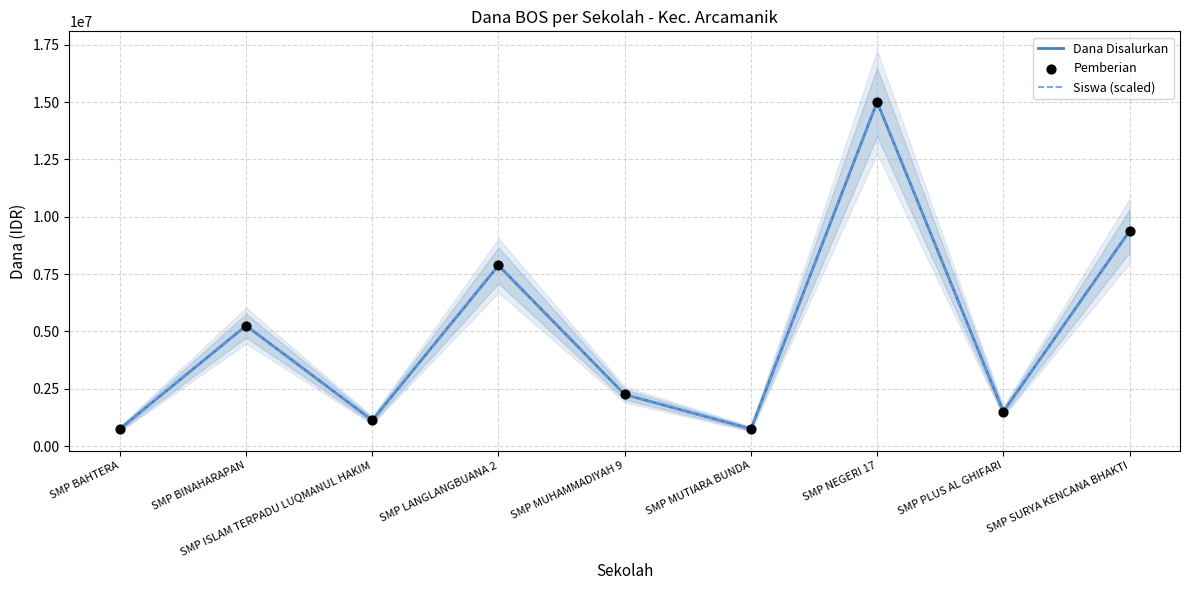

At how many categories does at least one series exceed 5277048?

3